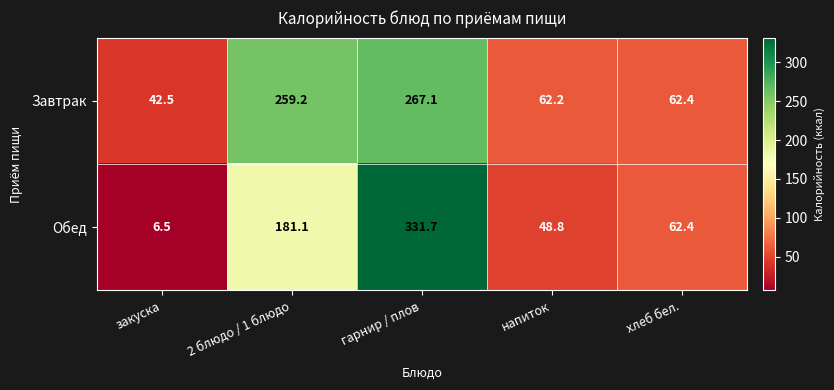

Which series changed the most between 2 блюдо / 1 блюдо and напиток?

Завтрак